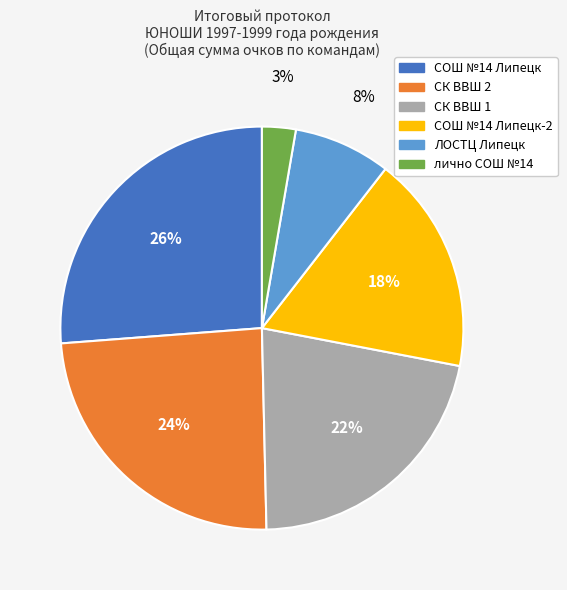

Is it true that СК ВВШ 2 is 14% of the pie?

False